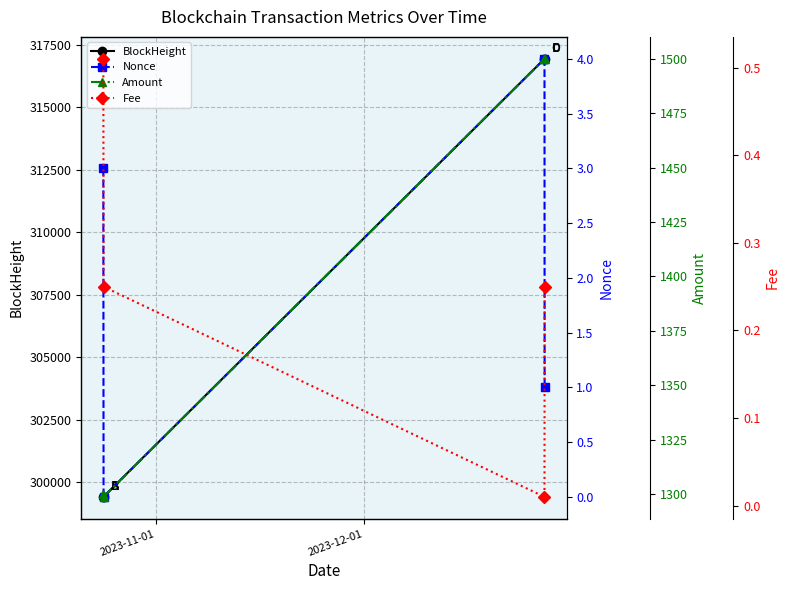

List the series in order of their peak value, highest first.

BlockHeight, Amount, Nonce, Fee